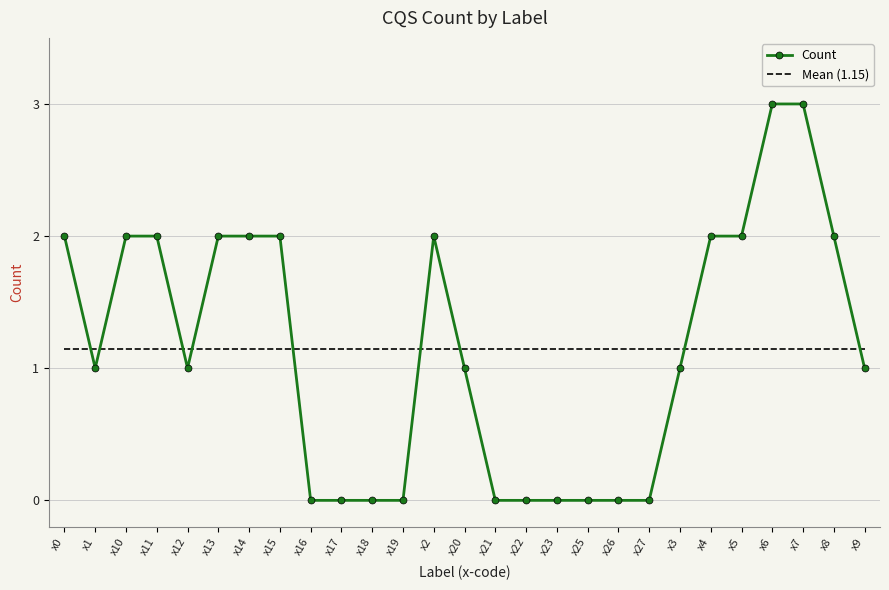

At which category does Count reach its first local valley?

x1